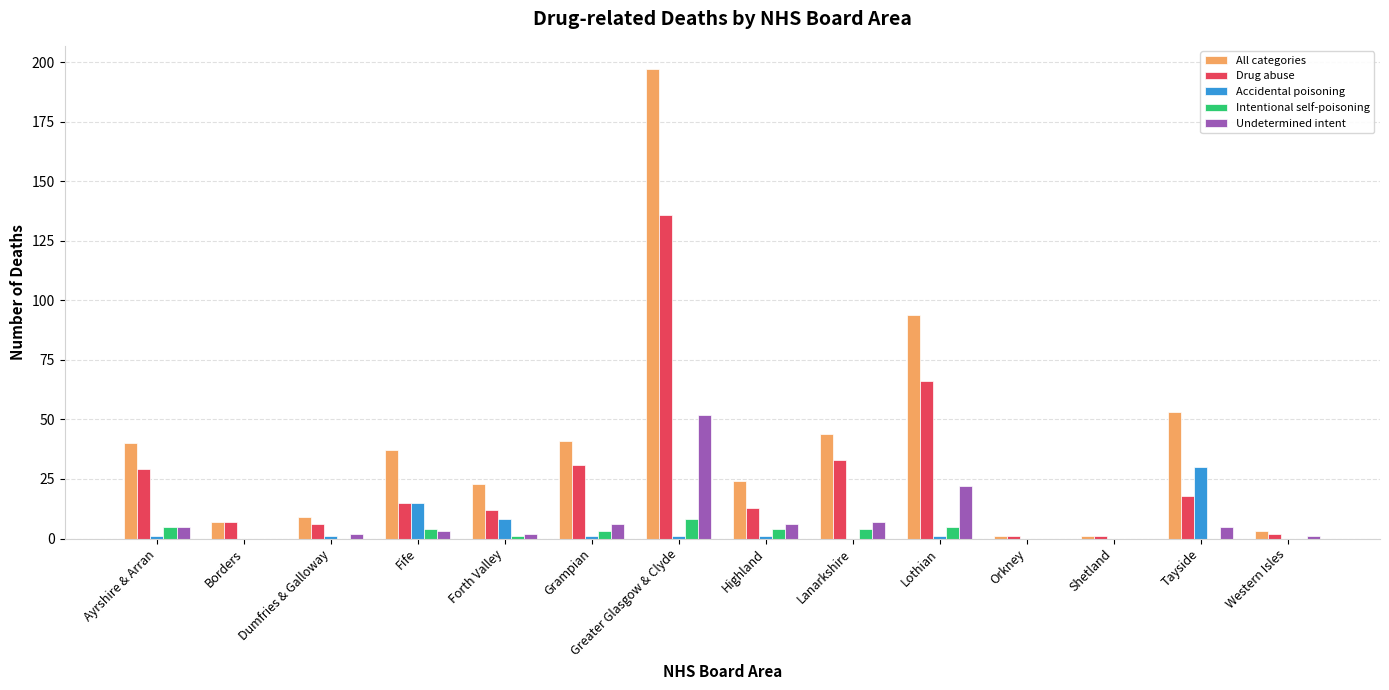

Is it true that Accidental poisoning equals 1 at Lothian?

True